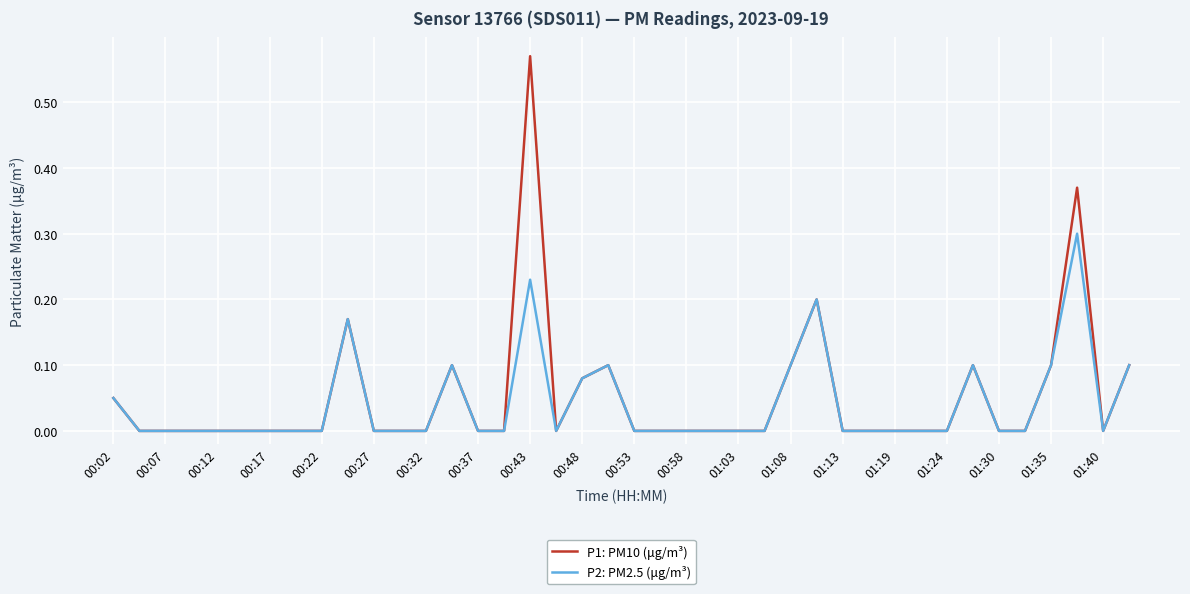

List the series in order of their peak value, highest first.

P1: PM10 (μg/m³), P2: PM2.5 (μg/m³)